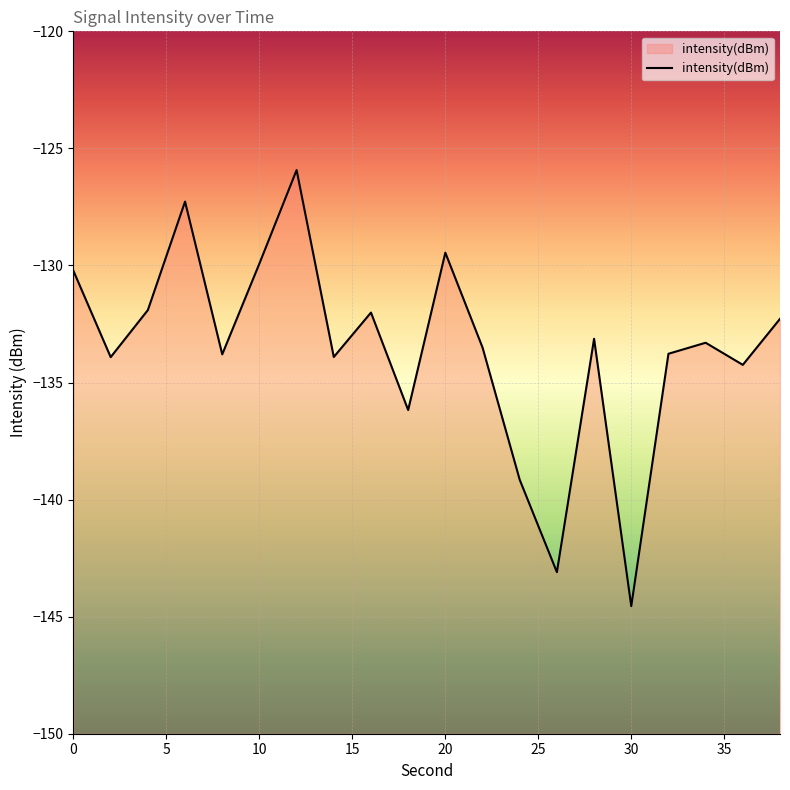

Rank the categories by value from lowest to highest.

30, 26, 24, 18, 36, 2, 14, 8, 32, 22, 34, 28, 38, 16, 4, 0, 10, 20, 6, 12